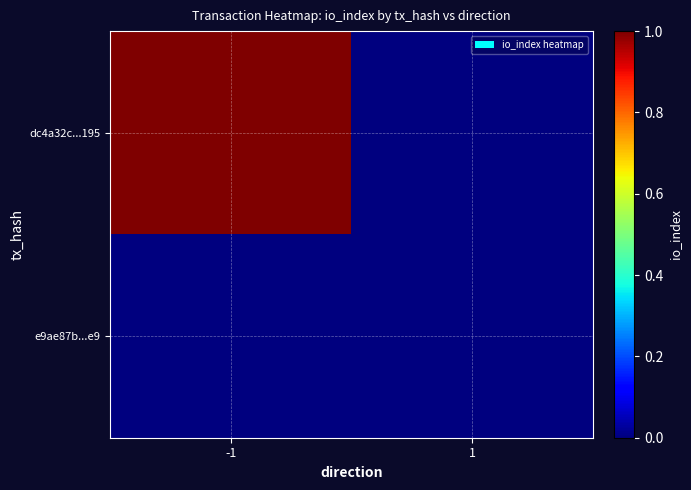

What is the maximum value shown in the chart?

1